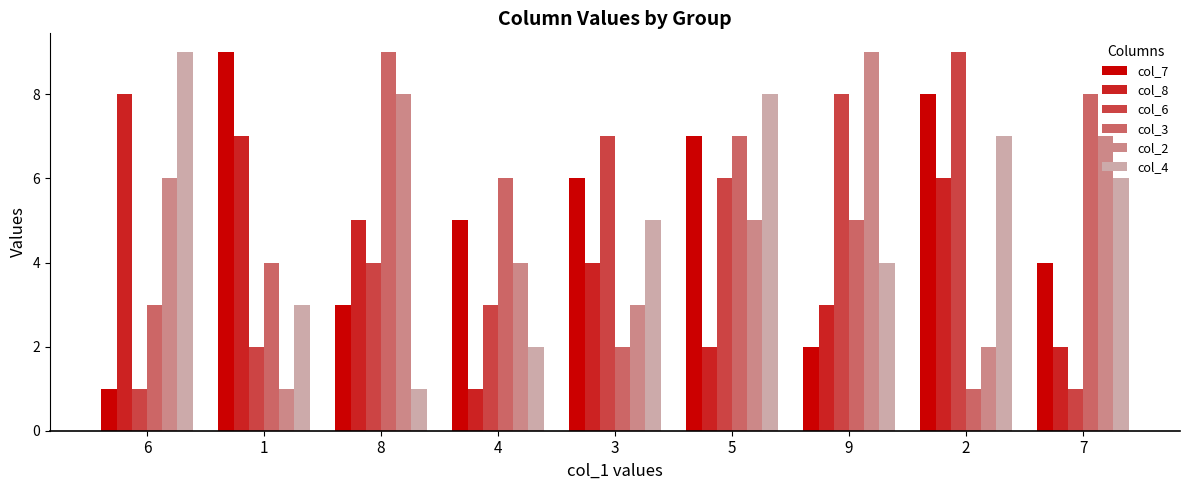

What value does the col_3 series have at 4?

6